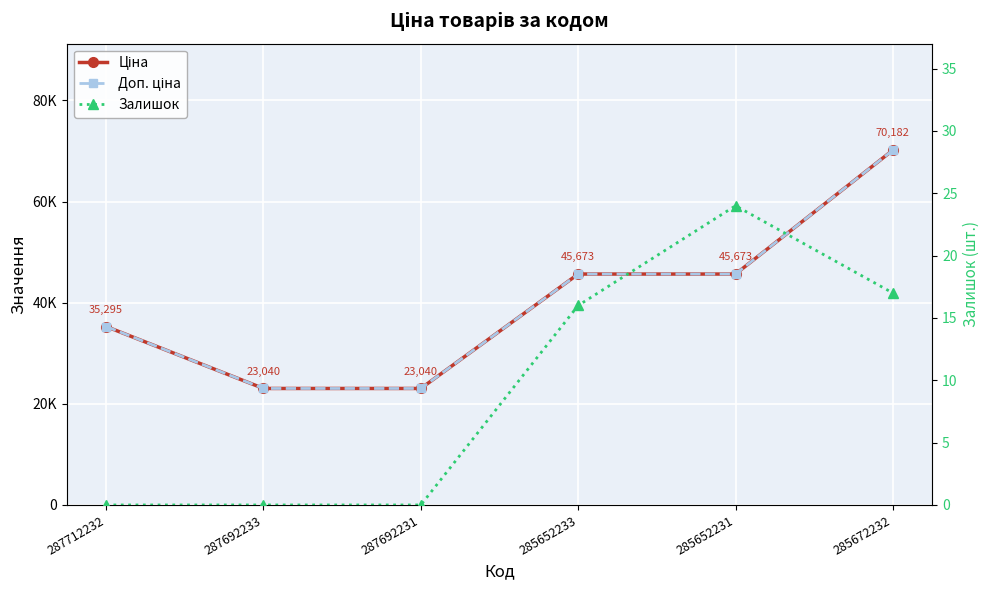

What is the difference between the Залишок values at 285652233 and 287692231?

16.0